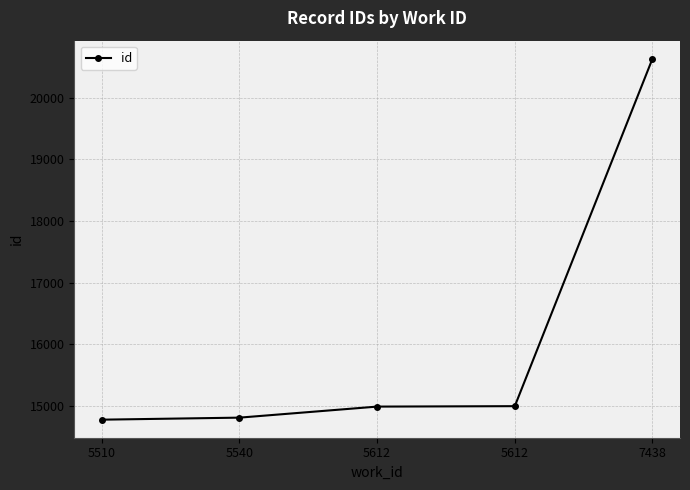

The value at 5540 is 14813. True or false?

True